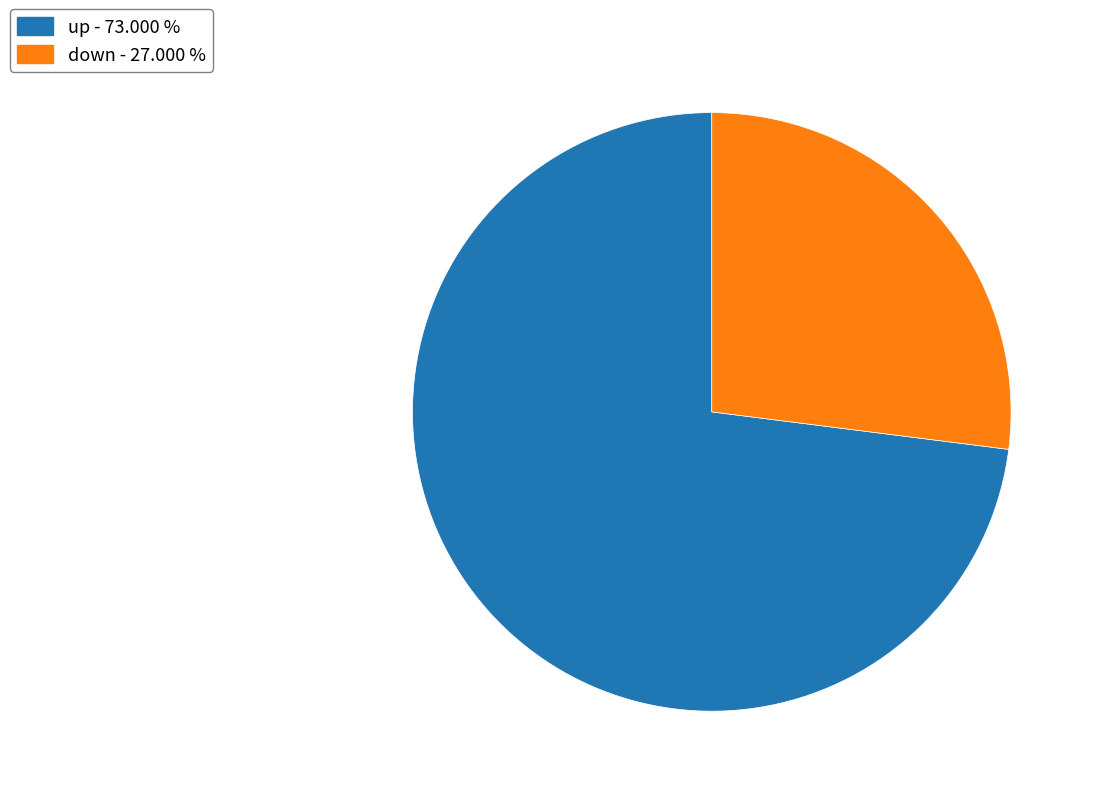

Does up - 73.000 % represent more than half of the total?

Yes